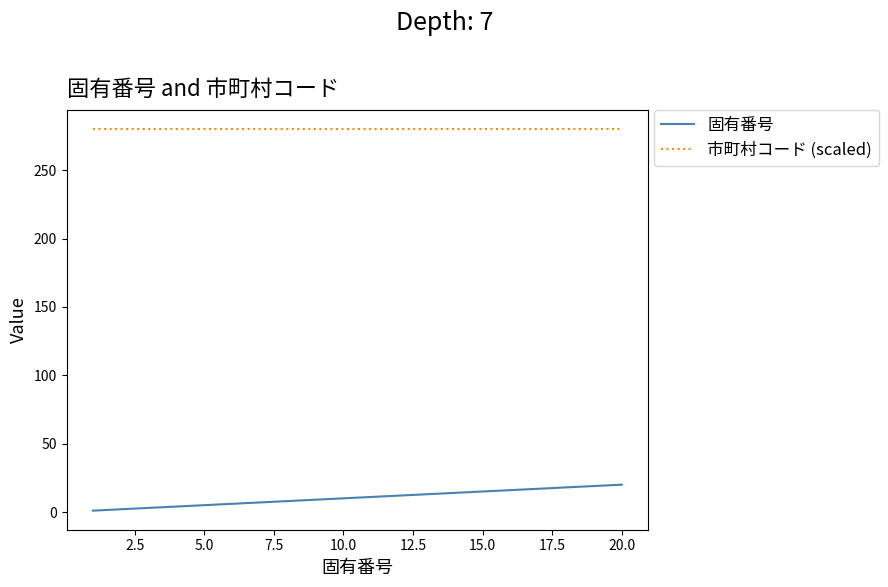

Which series has the largest range (max minus min)?

固有番号